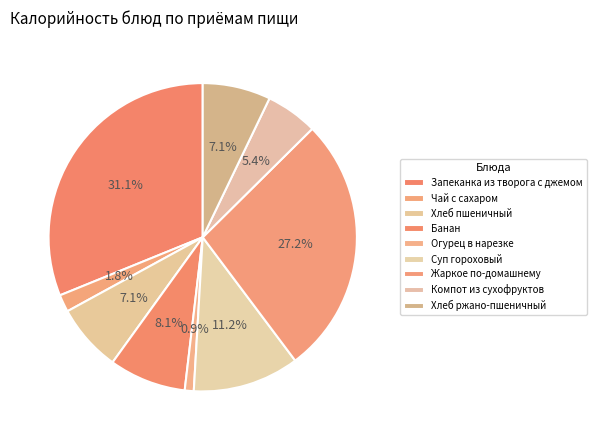

How many slices are in this pie chart?

9